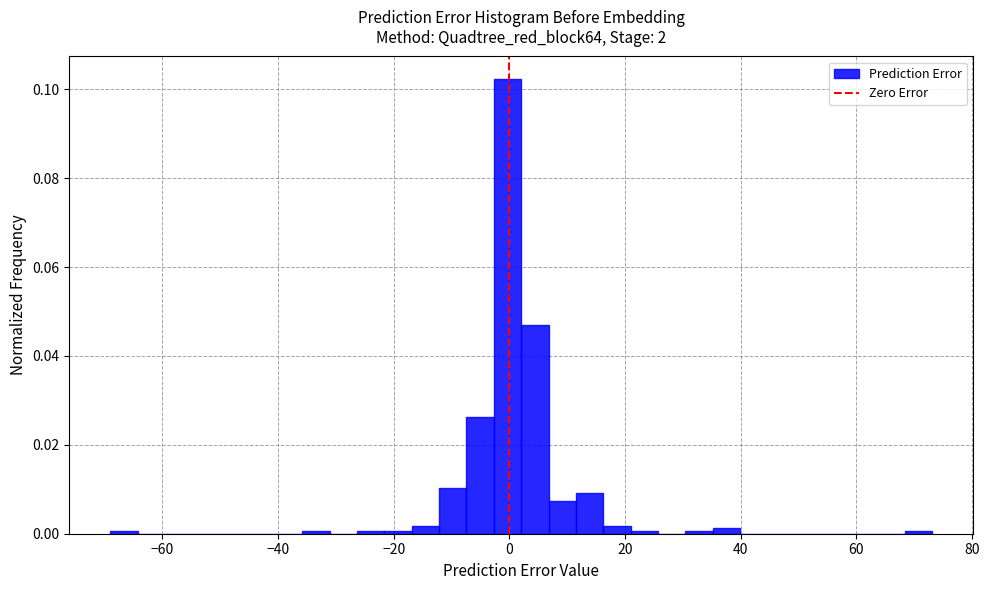

Read against the x-axis, roughly where is the centre of the tallest bar?

0